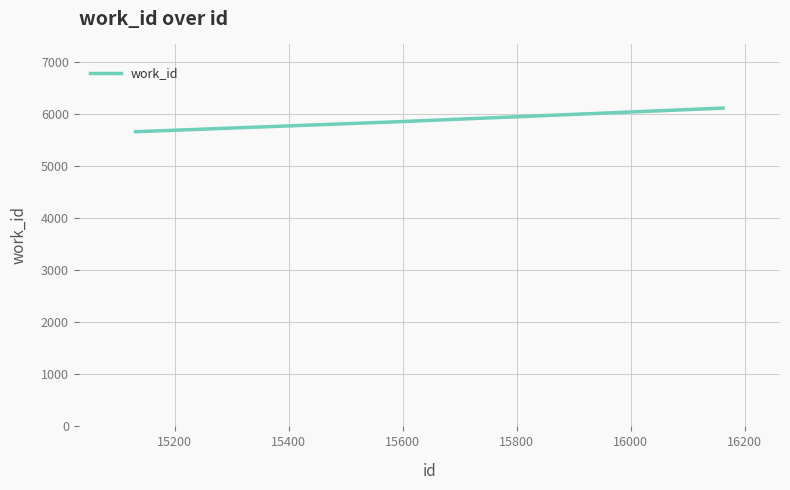

True or false: the data has more than 2 interior local peaks.

False